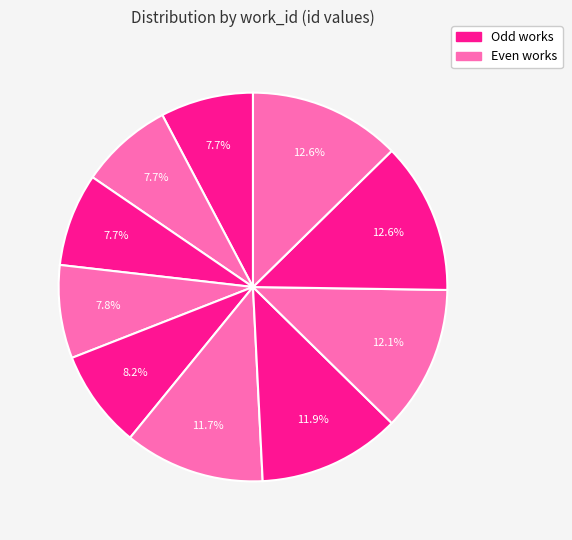

Count the number of slices in the pie.

10